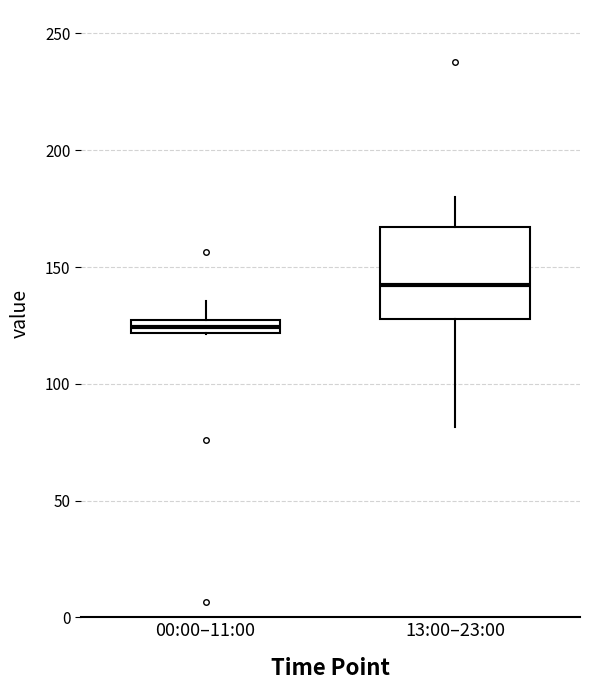

Which box has the lowest median line?

00:00–11:00